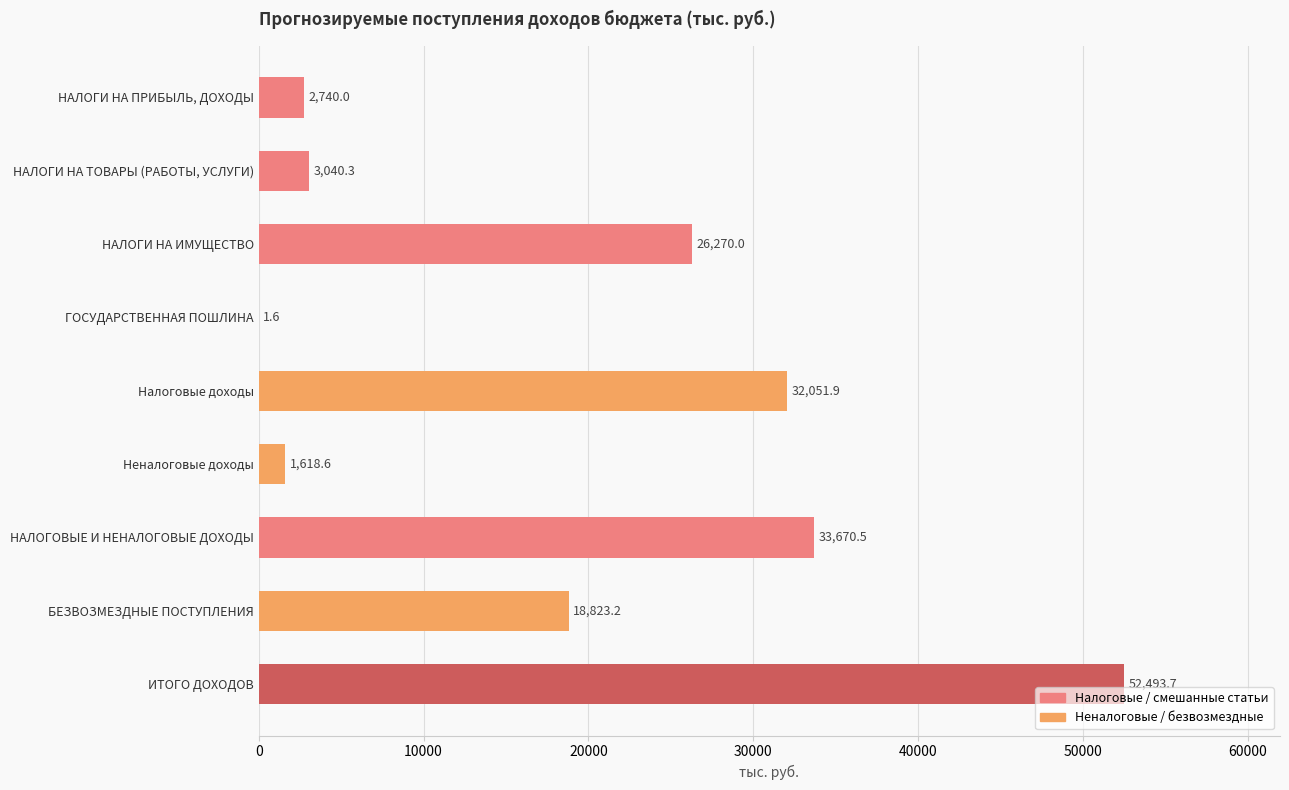

What is the greatest value displayed?

52493.7